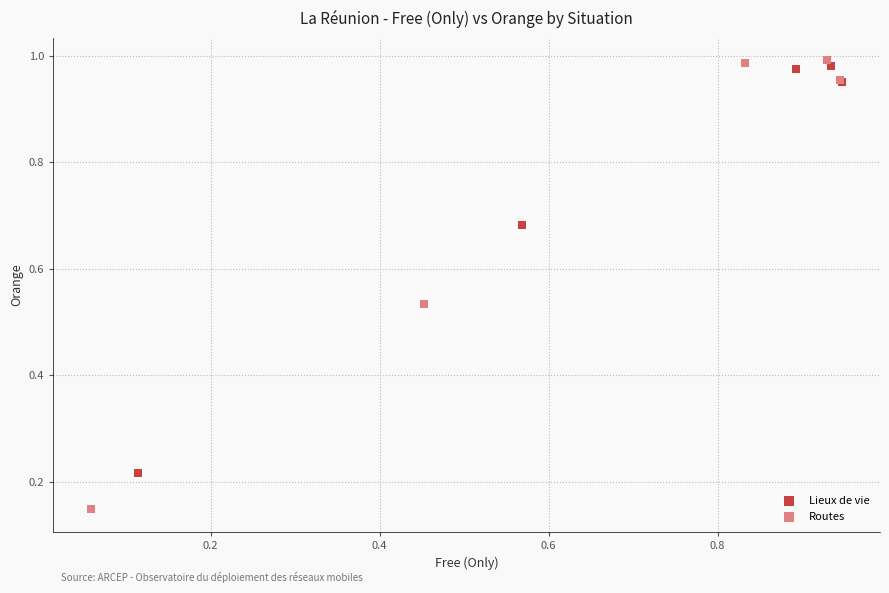

Which series has the widest spread of Y values?

Routes